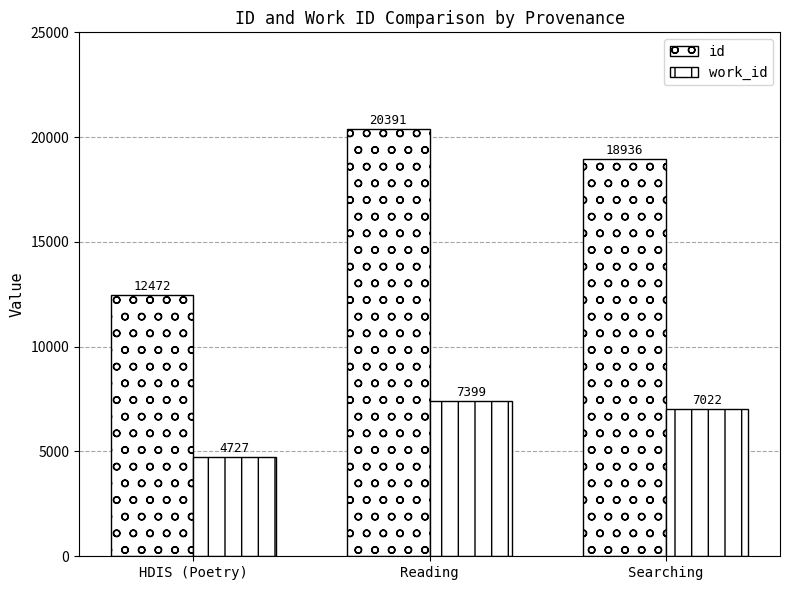

True or false: id has a value of 20391 at Reading.

True